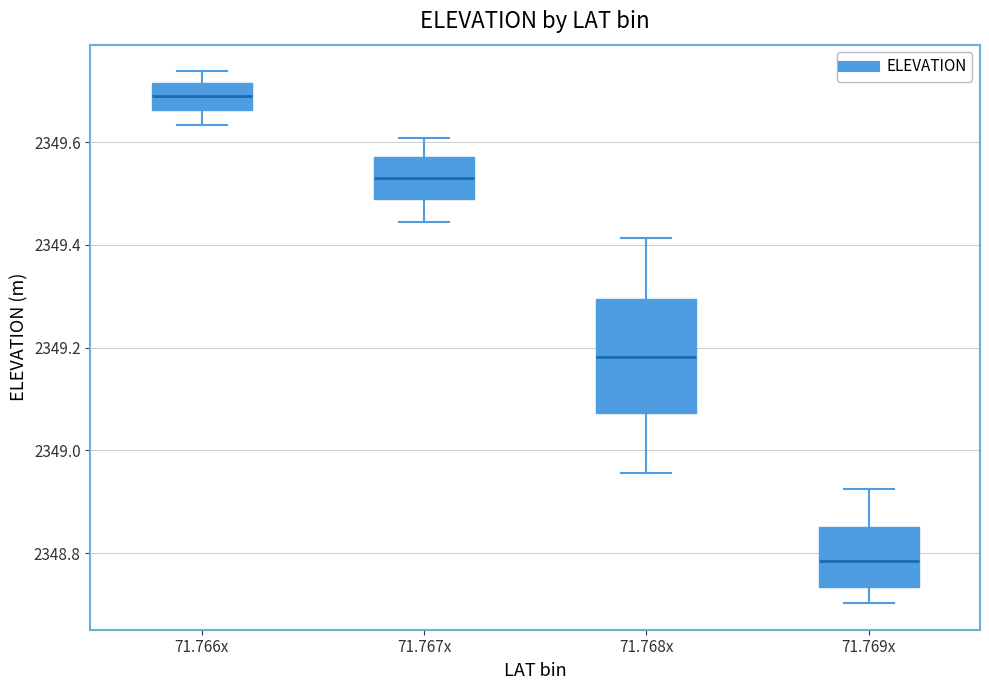

Reading left to right, transcribe this box plot: for each box, give where its median line is, the range the box spans, and where its two whiskers end, as read against the y-axis. The values are not printed on the chart, so give them approximately, as read against the axis.

71.766x: median 2349.70, box 2349.66 to 2349.72, whiskers 2349.64 to 2349.74
71.767x: median 2349.54, box 2349.48 to 2349.58, whiskers 2349.44 to 2349.60
71.768x: median 2349.18, box 2349.08 to 2349.30, whiskers 2348.96 to 2349.42
71.769x: median 2348.78, box 2348.74 to 2348.86, whiskers 2348.70 to 2348.92